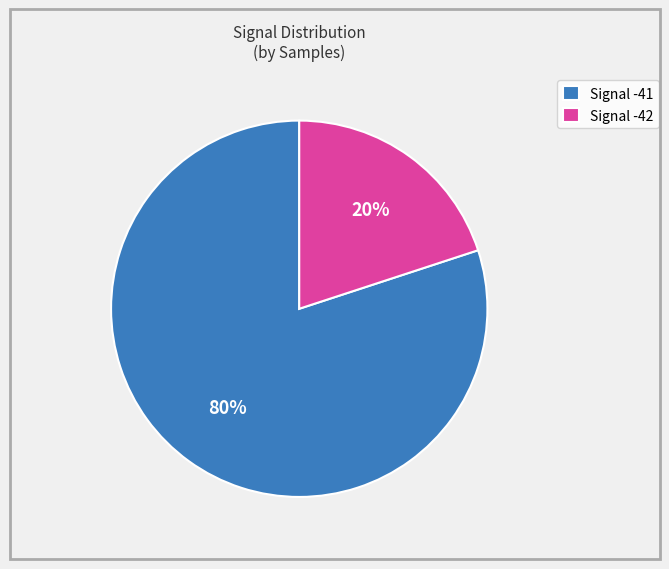

True or false: Signal -41 accounts for 80% of the total.

True